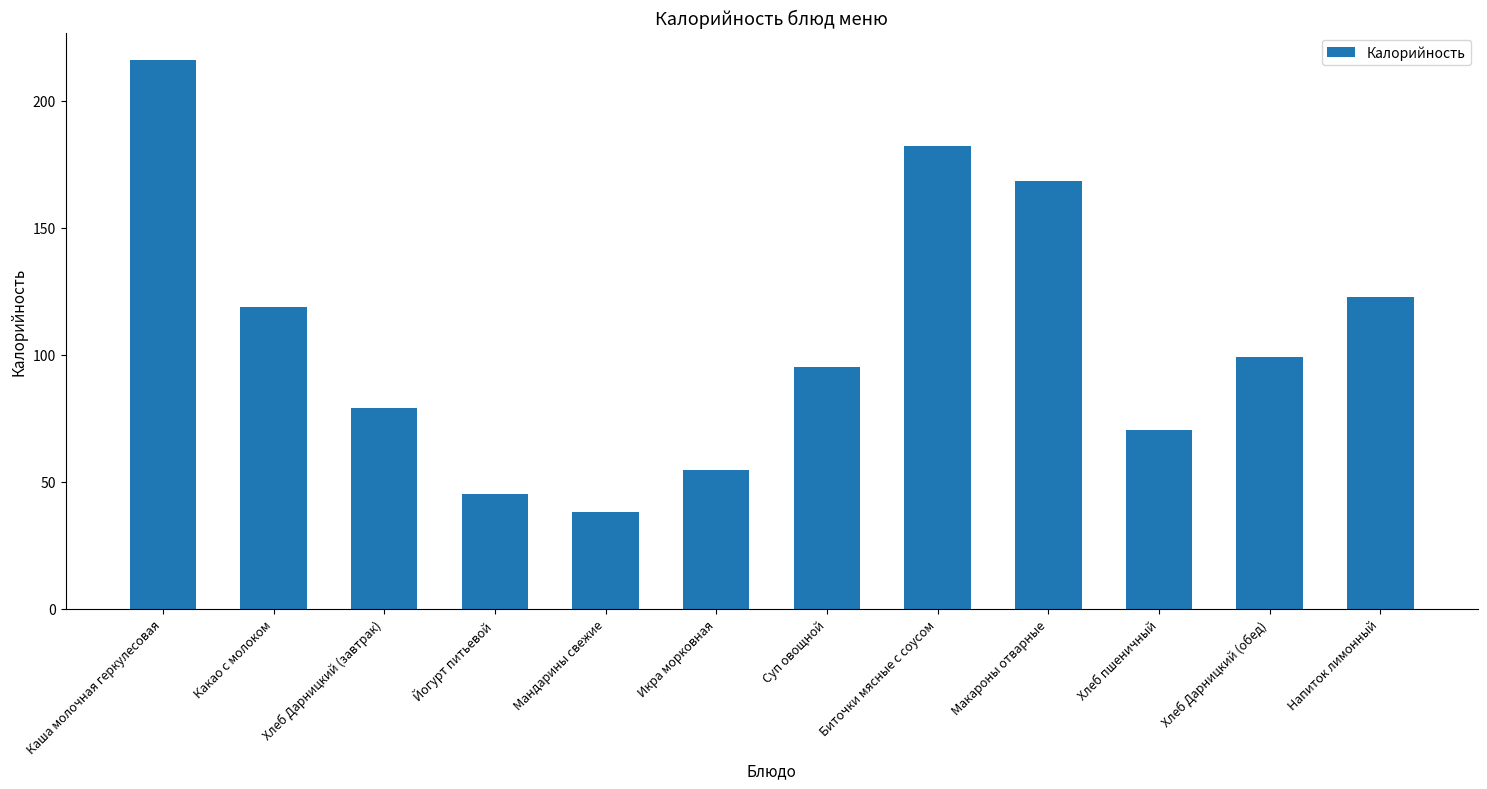

What is the label of the 8th bar from the left?

Биточки мясные с соусом